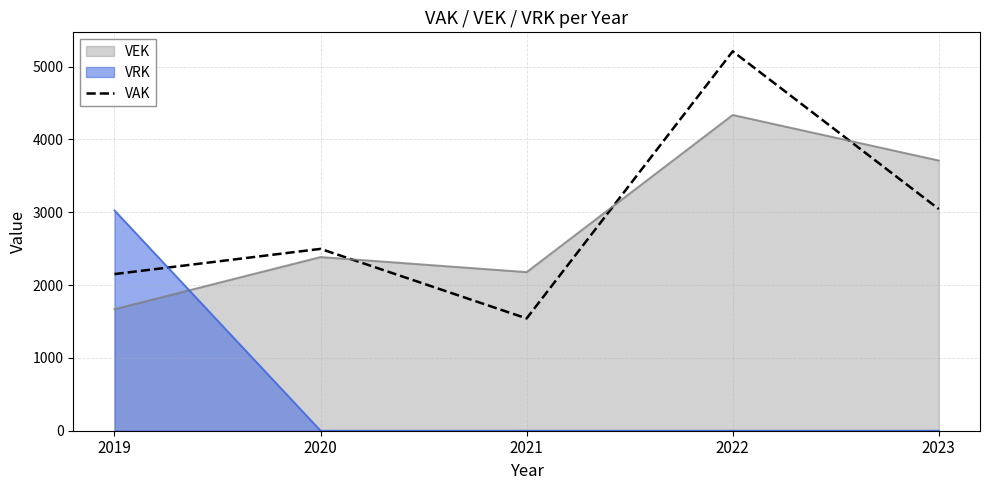

What is the difference between the highest and lowest values at 2020?

2497